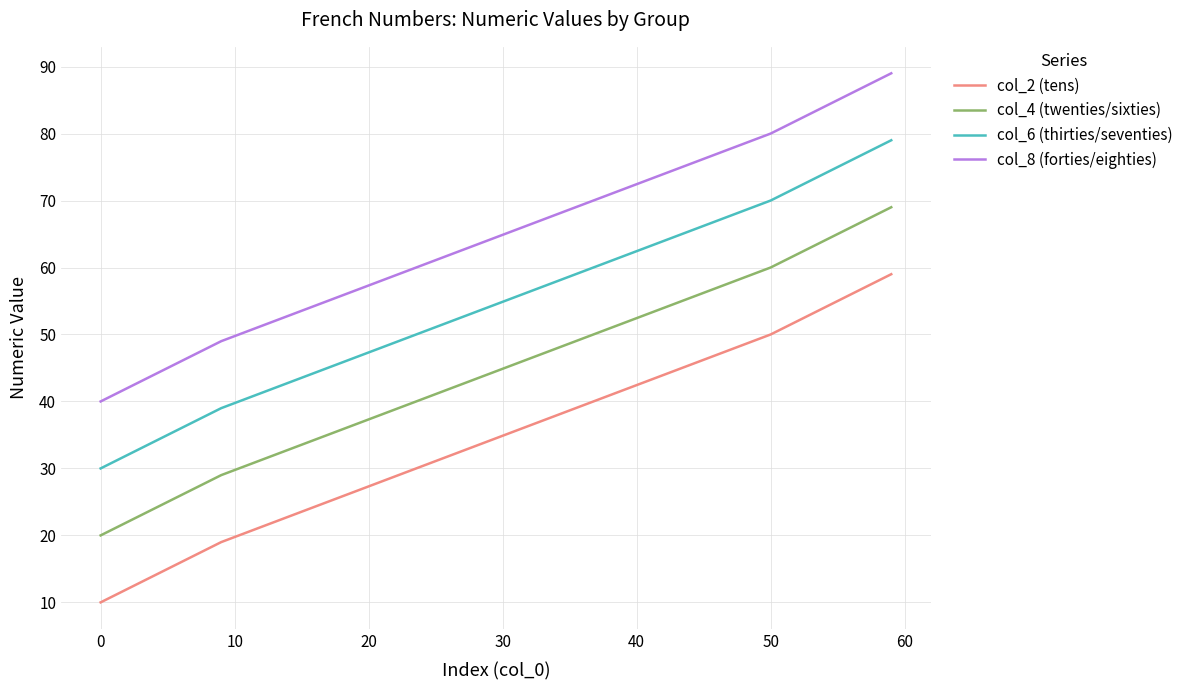

Rank the series by their maximum value, from lowest to highest.

col_2 (tens), col_4 (twenties/sixties), col_6 (thirties/seventies), col_8 (forties/eighties)